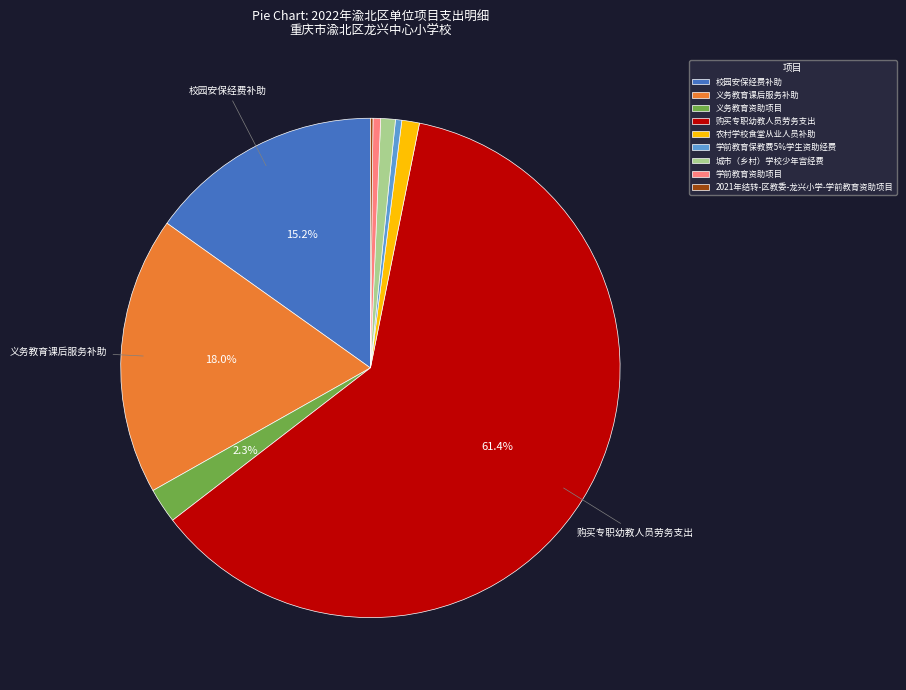

To the nearest percent, what is the combined percentage of 义务教育课后服务补助 and 农村学校食堂从业人员补助?

19%